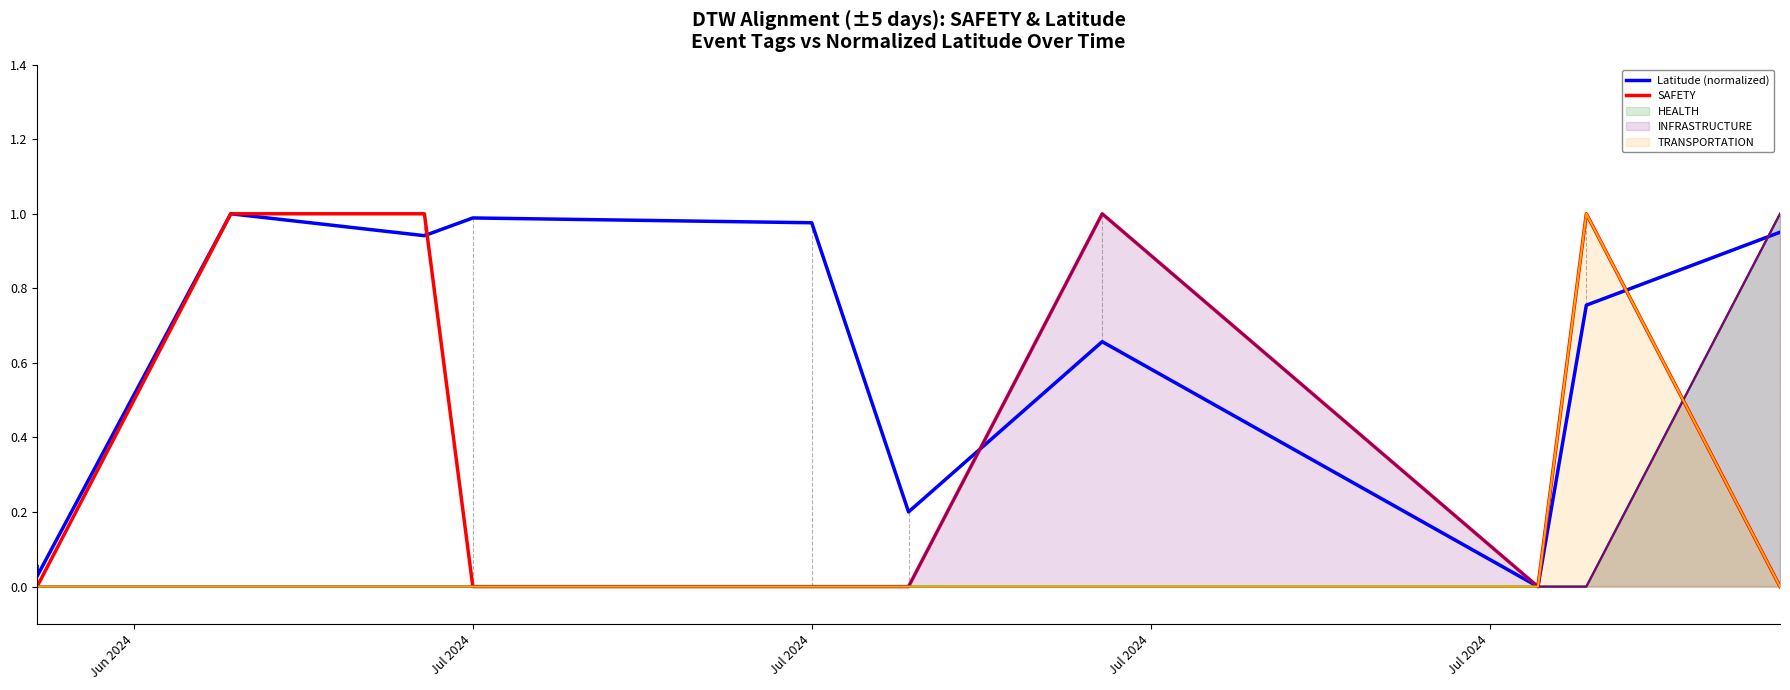

Is it true that SAFETY equals 1.0 at Jul 2024?

True